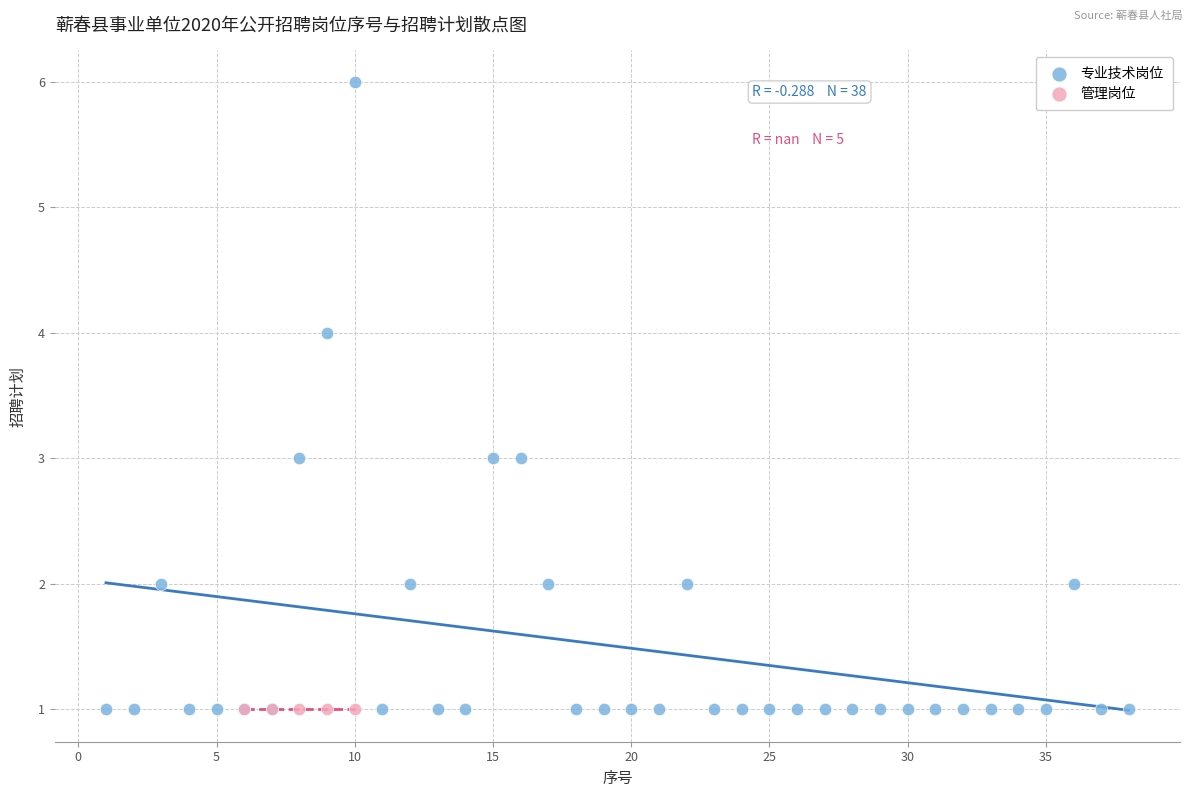

Which series reaches the maximum Y coordinate?

专业技术岗位